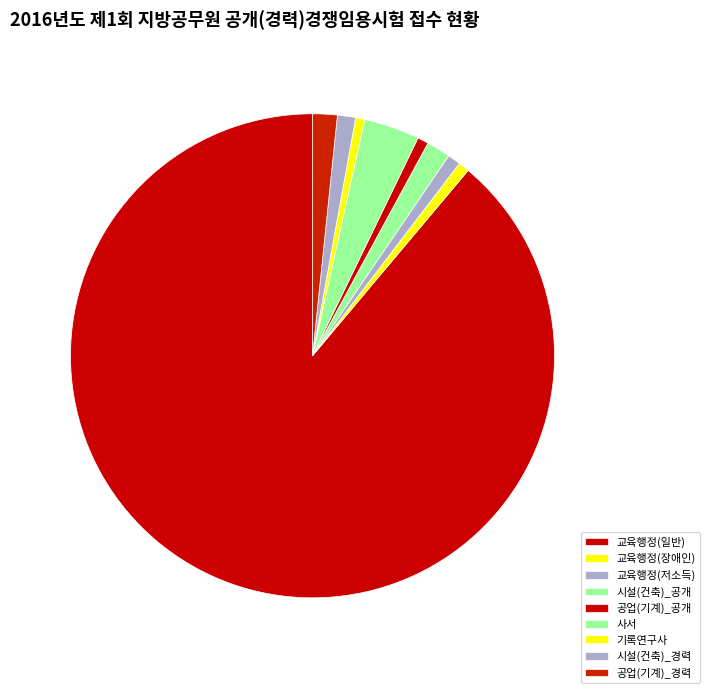

Count the number of slices in the pie.

9